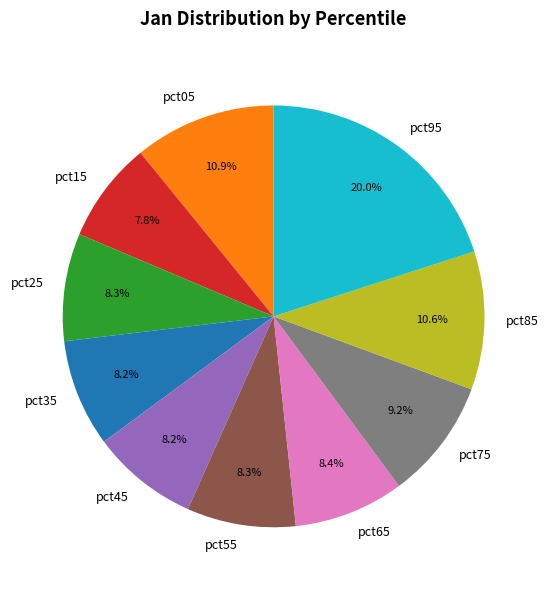

Which category has the biggest portion of the pie?

pct95